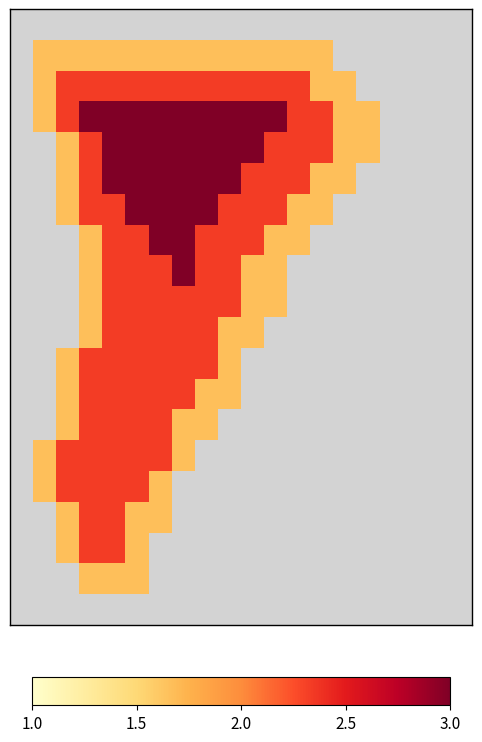

How many data points does each series have?

20